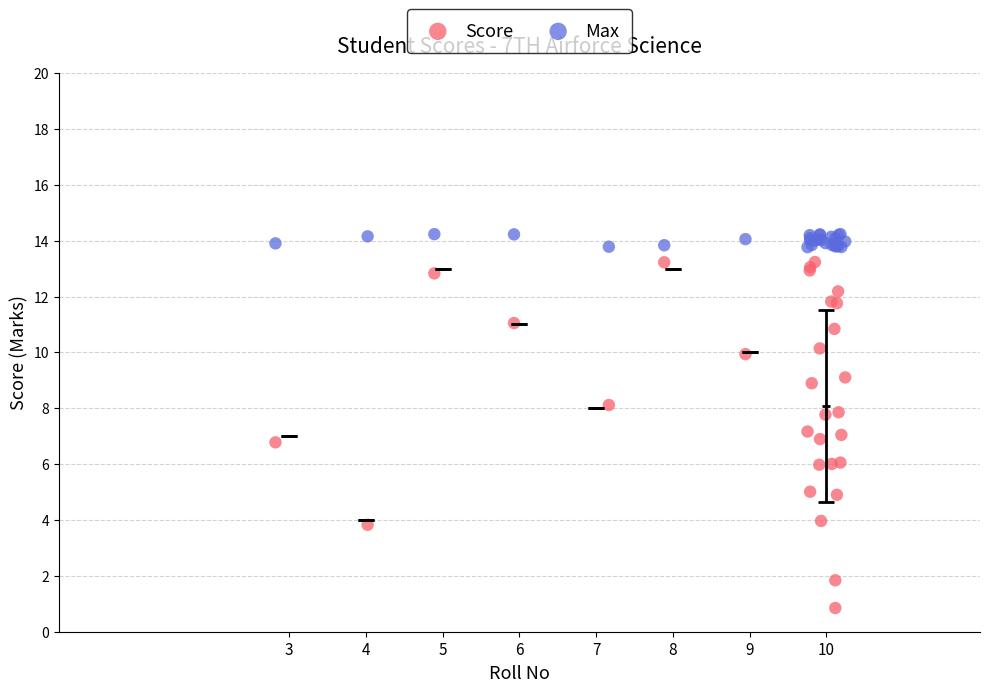

What are all the series names shown in the legend?

Score, Max